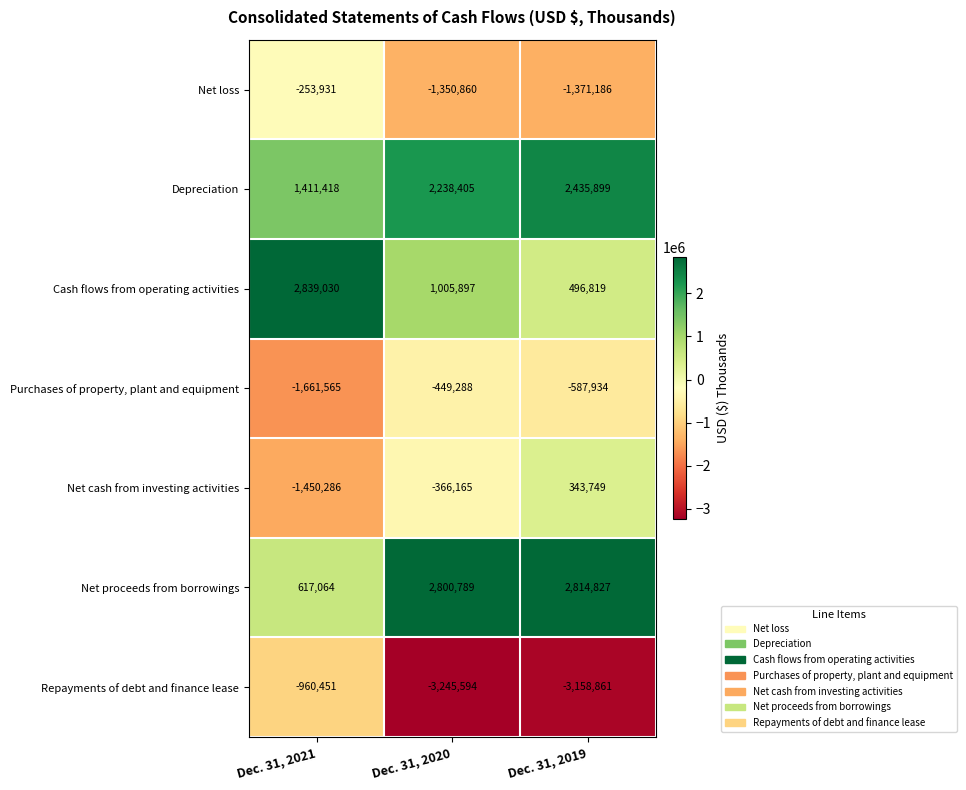

List the series in order of their peak value, lowest first.

Repayments of debt and finance lease, Purchases of property, plant and equipment, Net loss, Net cash from investing activities, Depreciation, Net proceeds from borrowings, Cash flows from operating activities